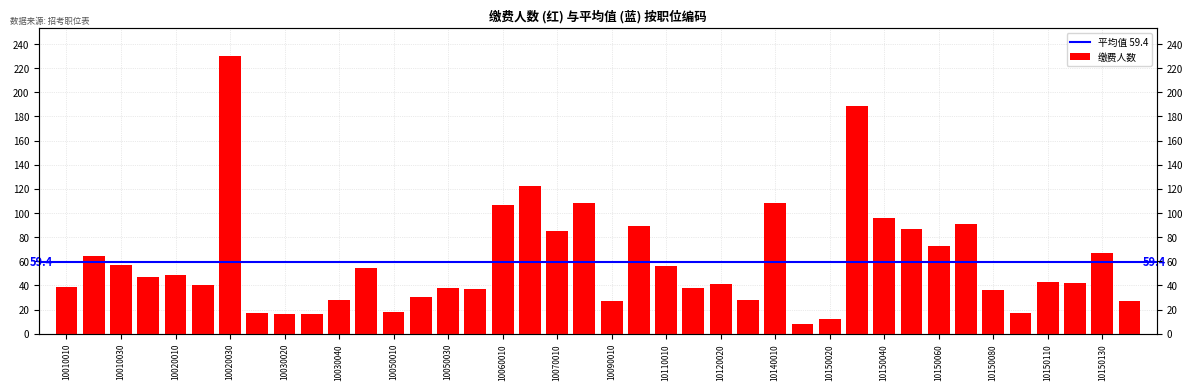

Where is the data nearest to the value 119?

10060020